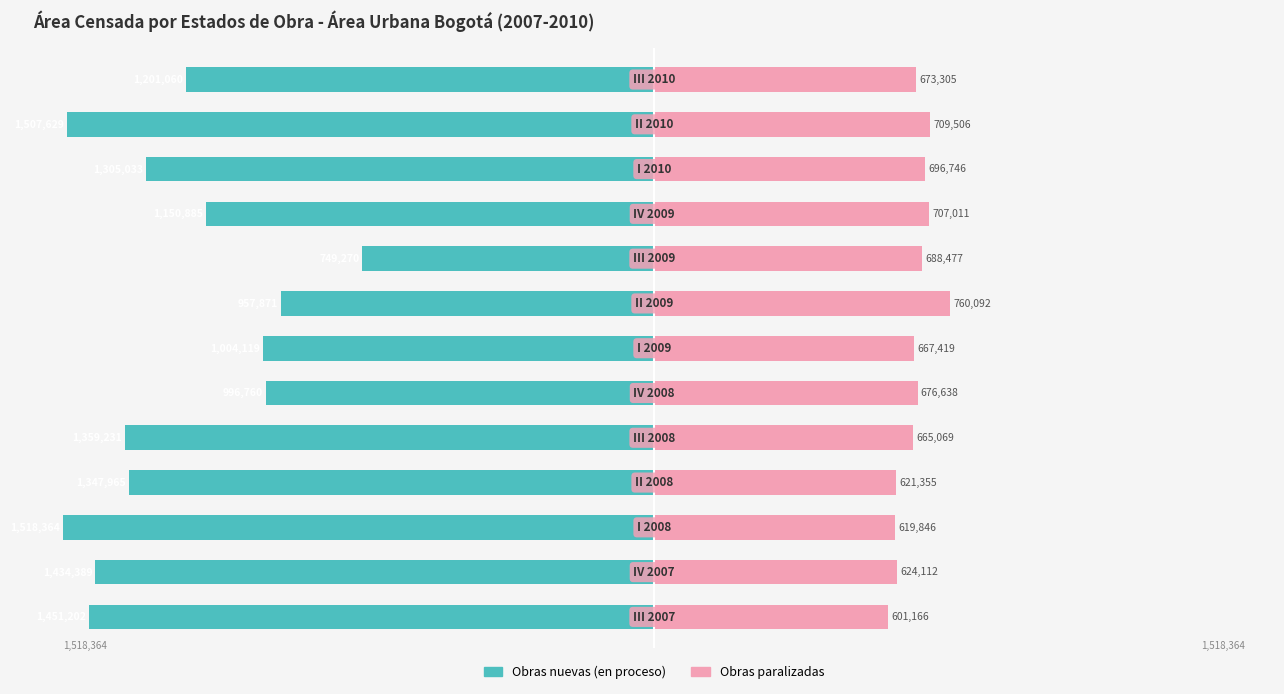

True or false: Obras paralizadas has a value of 13.9 at 3.

False